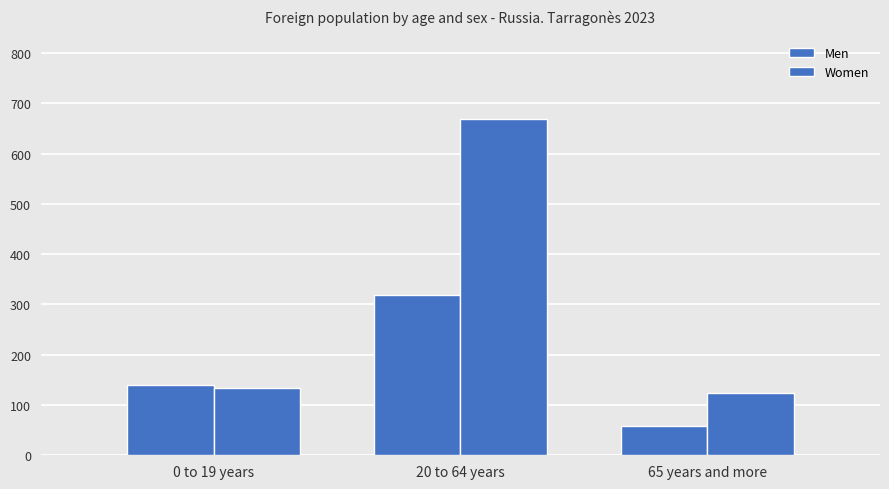

Rank the series by their maximum value, from lowest to highest.

Men, Women